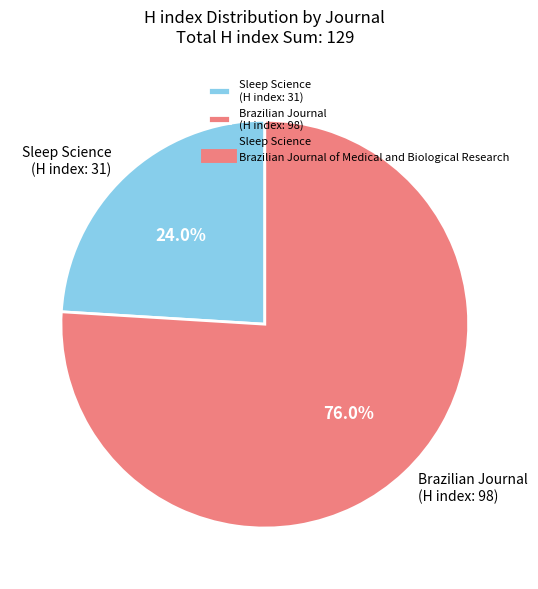

Combined, do Sleep Science (H index: 31) and Brazilian Journal (H index: 98) account for over 50%?

Yes